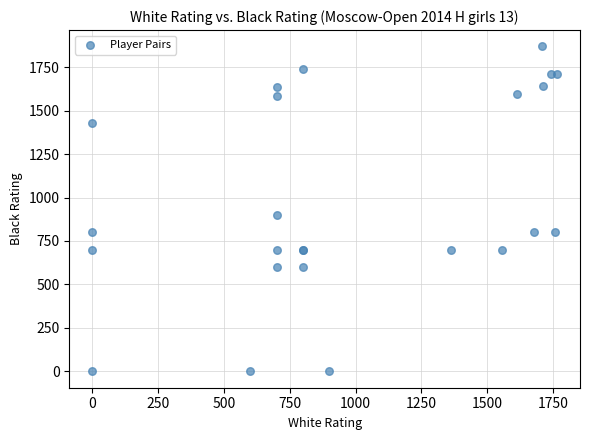

What Y value in the scatter plot is closest to 934?

900